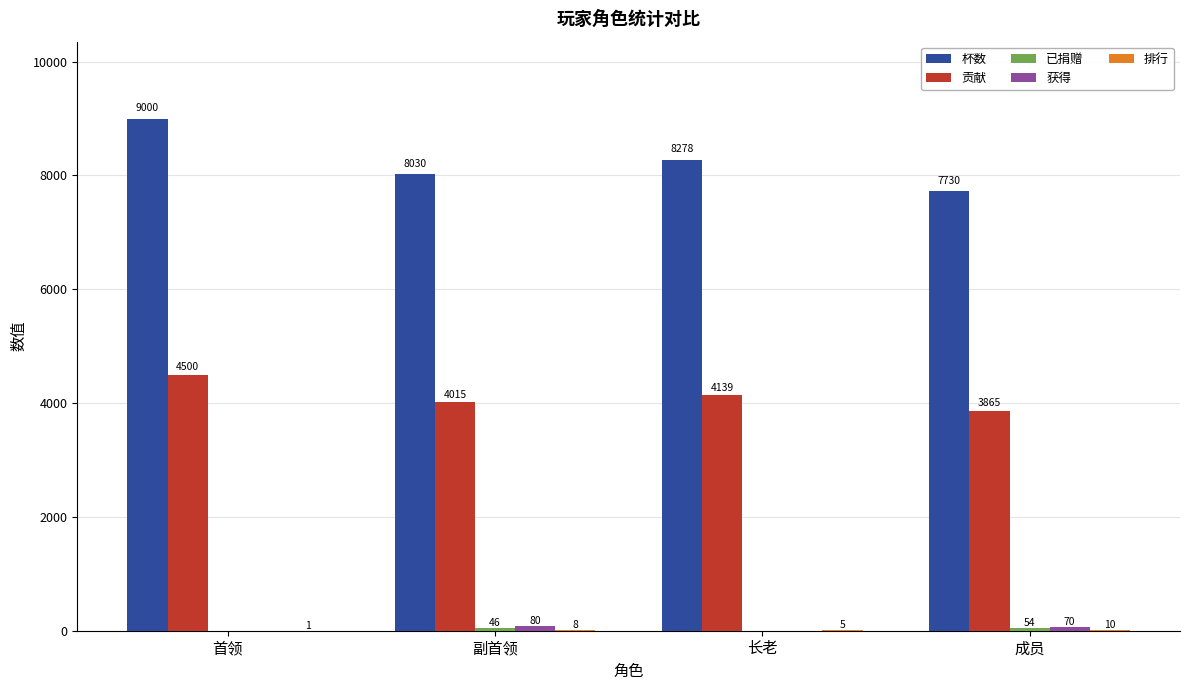

The value of 贡献 at 副首领 is 4015. True or false?

True